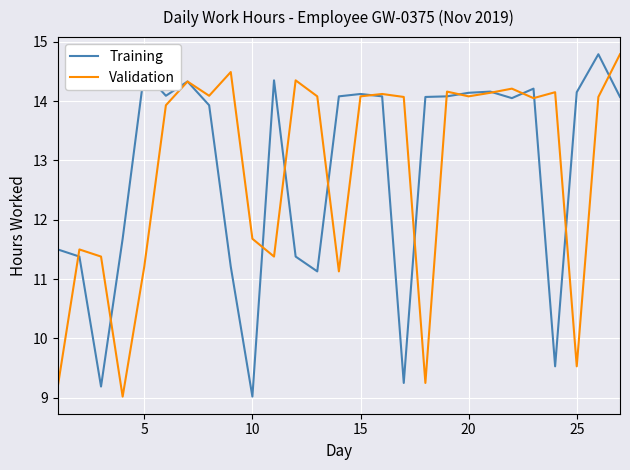

What is the maximum value for Training?

14.8